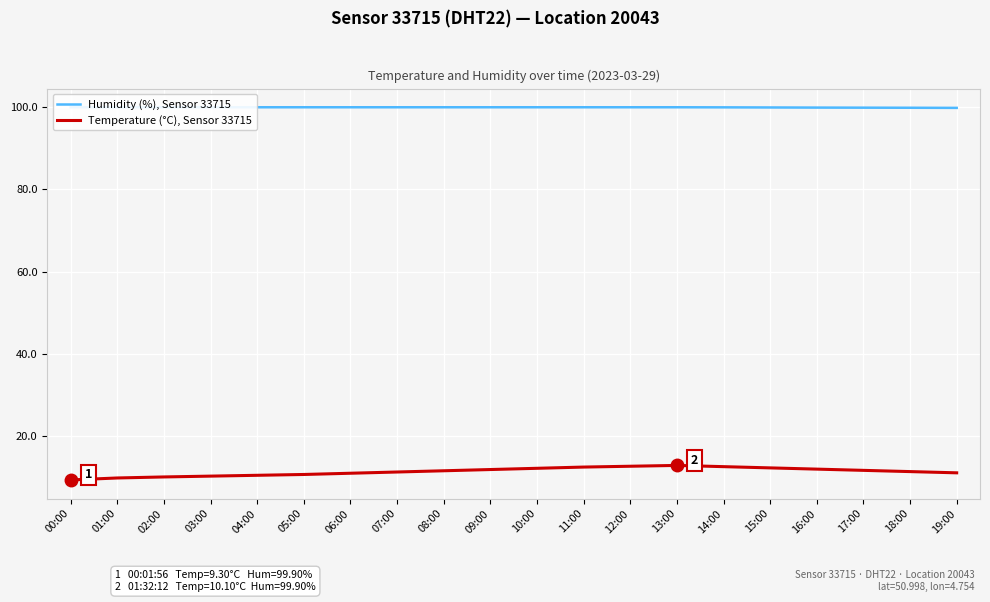

Reading left to right, list all the values displayed in this chart.

Humidity (%), Sensor 33715: 99.9	99.9	99.9	99.9	99.9	99.9	99.9	99.9	99.9	99.9	99.9	99.9	99.9	99.9	99.9	99.8	99.8	99.8	99.8	99.8
Temperature (°C), Sensor 33715: 9.4	9.8	10.1	10.3	10.5	10.7	11.0	11.3	11.6	11.9	12.2	12.5	12.7	12.9	12.6	12.3	12.0	11.7	11.4	11.1